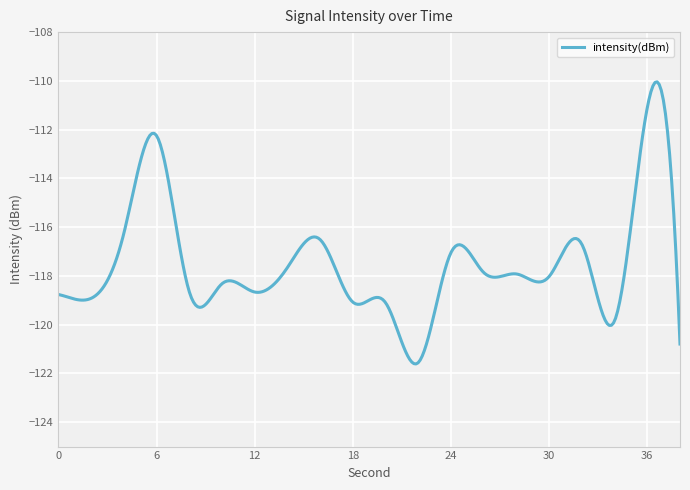

What is the minimum value shown in the chart?

-121.6